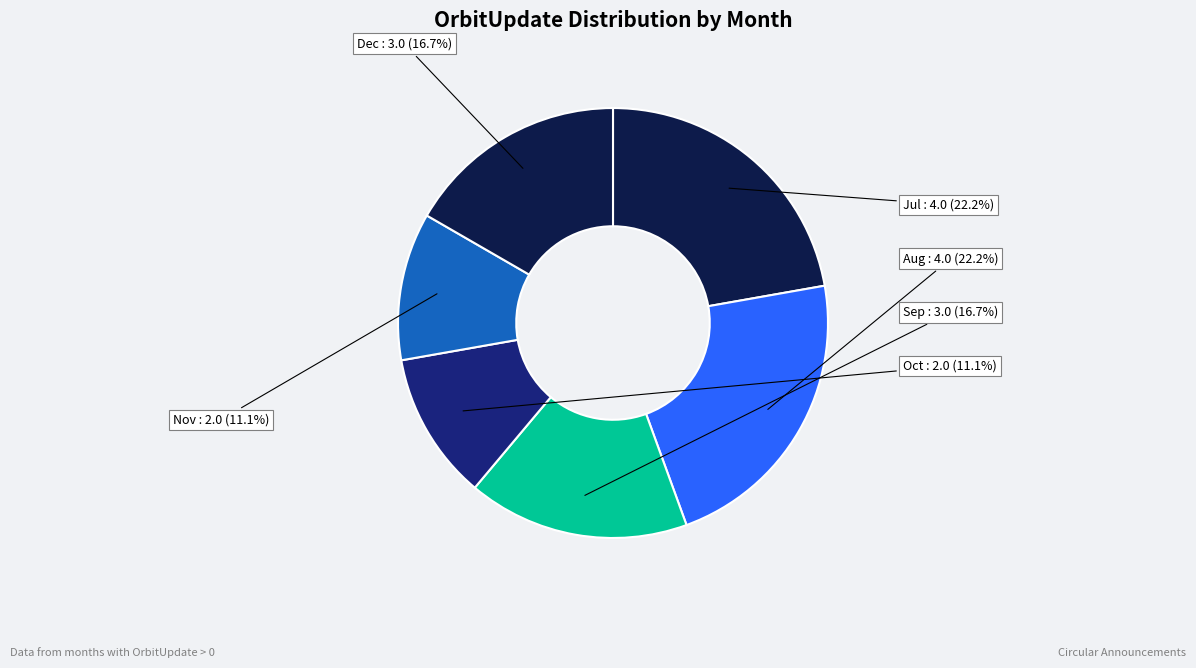

Between Aug and Sep, which is larger?

Aug